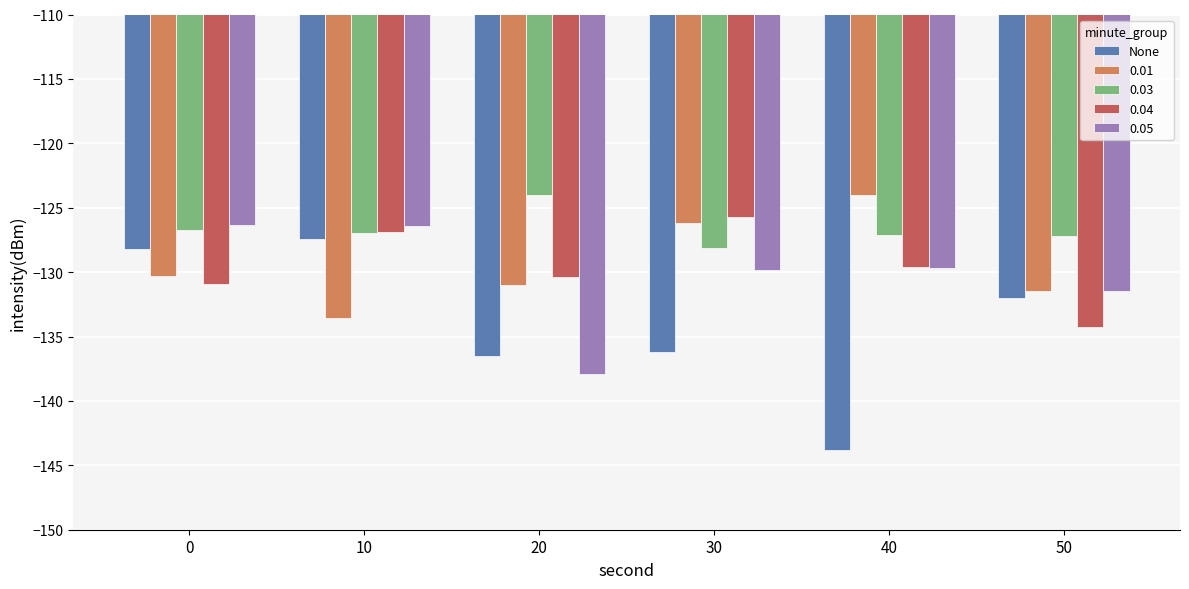

What is the maximum value for 0.05?

-126.4